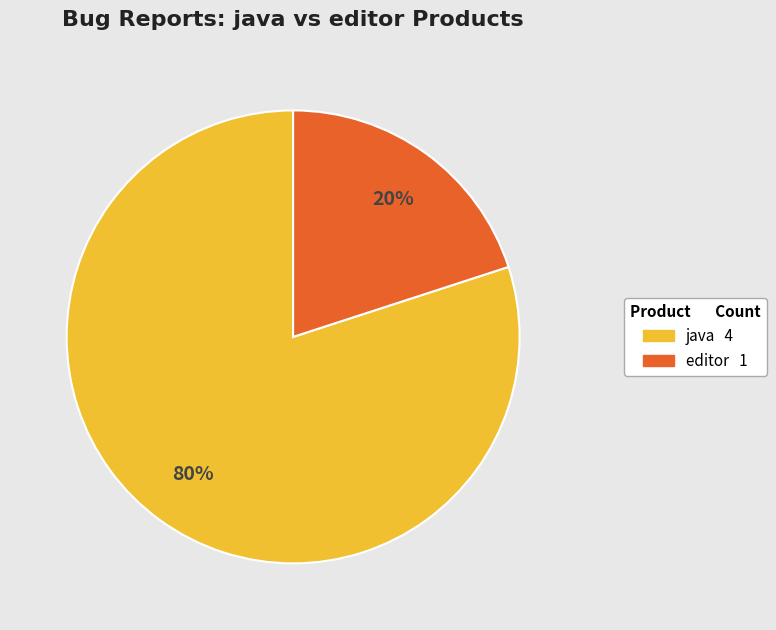

How many segments does this pie chart have?

2